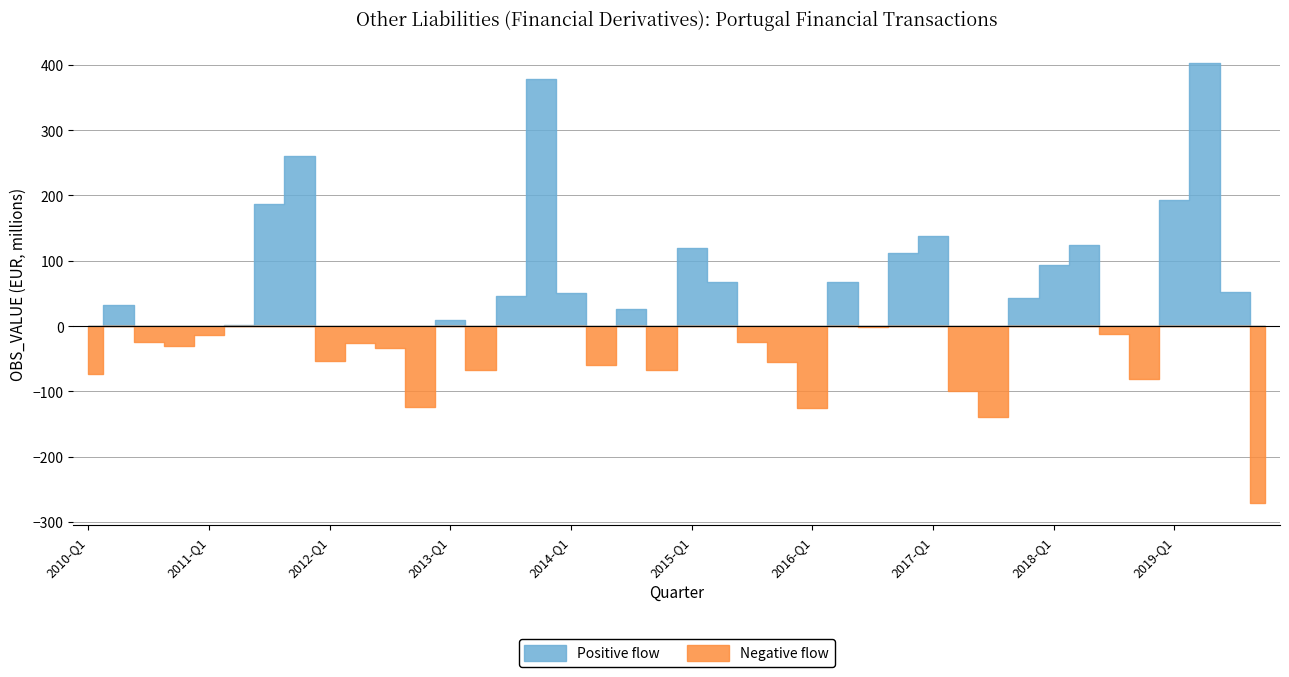

Rank the categories by value from lowest to highest.

2019-Q4, 2017-Q3, 2016-Q1, 2012-Q4, 2017-Q2, 2018-Q4, 2010-Q1, 2014-Q4, 2013-Q2, 2014-Q2, 2015-Q4, 2012-Q1, 2012-Q3, 2010-Q4, 2012-Q2, 2010-Q3, 2015-Q3, 2011-Q1, 2018-Q3, 2016-Q3, 2011-Q2, 2013-Q1, 2014-Q3, 2010-Q2, 2017-Q4, 2013-Q3, 2014-Q1, 2019-Q3, 2015-Q2, 2016-Q2, 2018-Q1, 2016-Q4, 2015-Q1, 2018-Q2, 2017-Q1, 2011-Q3, 2019-Q1, 2011-Q4, 2013-Q4, 2019-Q2